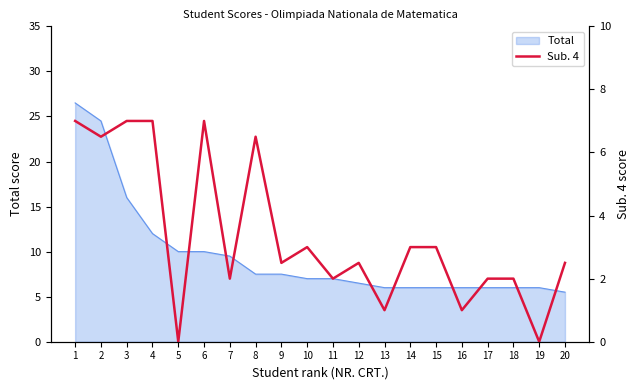

List the labels in order of value, smallest first.

5, 19, 13, 16, 7, 11, 17, 18, 9, 12, 20, 10, 14, 15, 2, 8, 1, 3, 4, 6